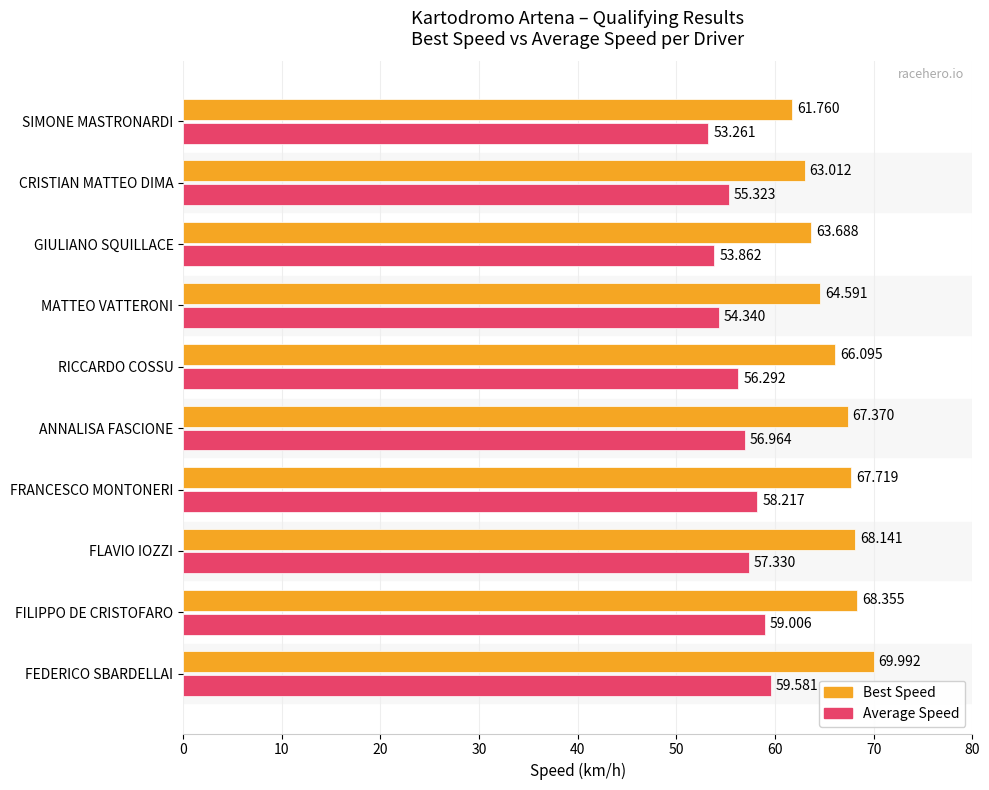

Is the value of Average Speed at ANNALISA FASCIONE greater than the value of Best Speed at ANNALISA FASCIONE?

No